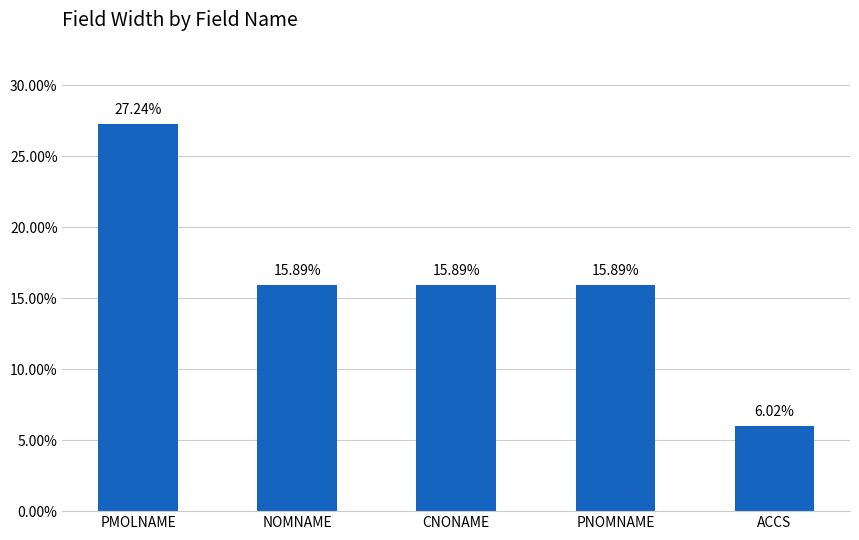

Count the number of categories in the chart.

5